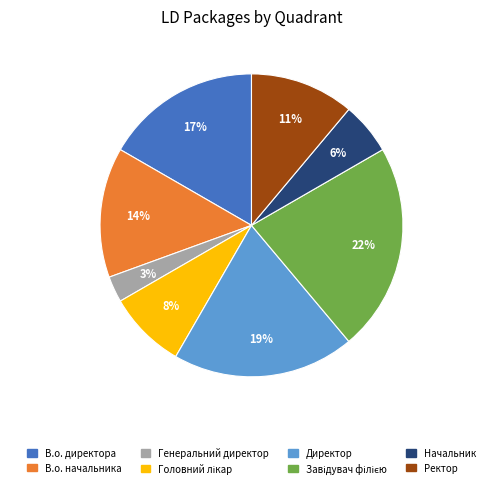

Does В.о. директора account for over 50% of the chart?

No